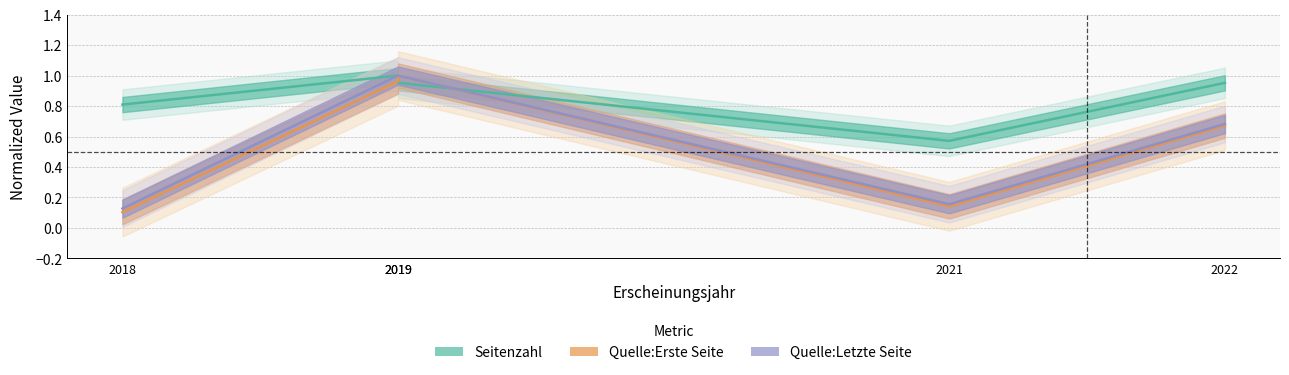

What is the smallest value displayed?

0.1